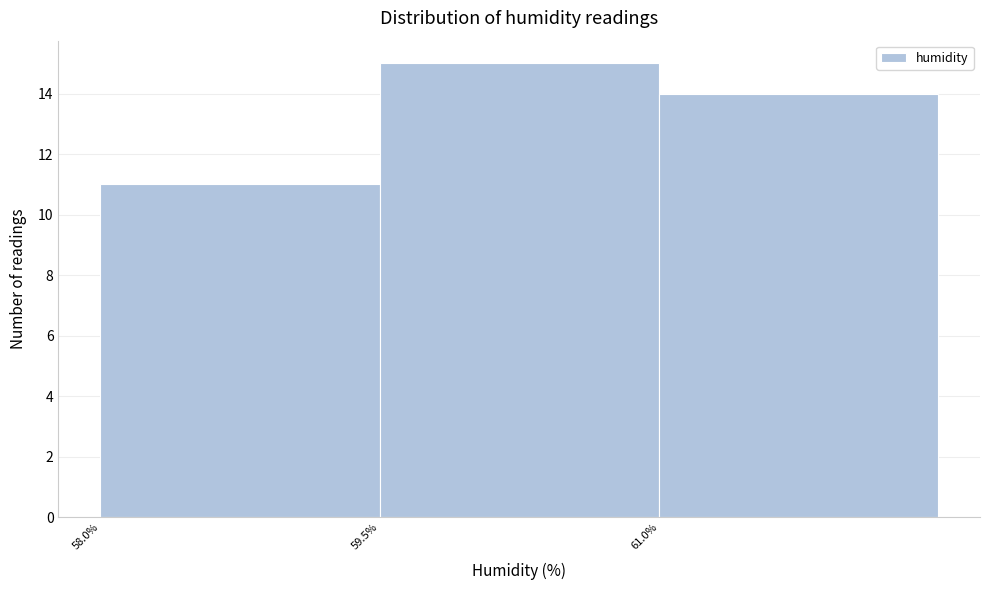

Which range on the x-axis has the tallest bar?

59.5 to 61.0